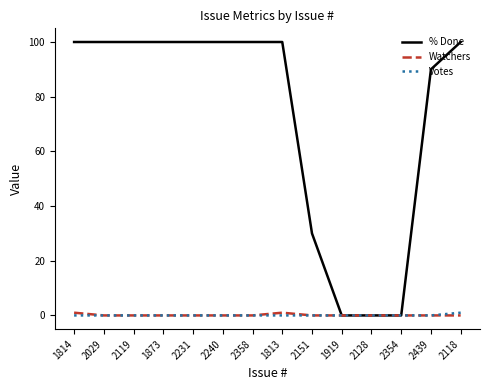

The Votes series shows 0 at 2128. True or false?

True